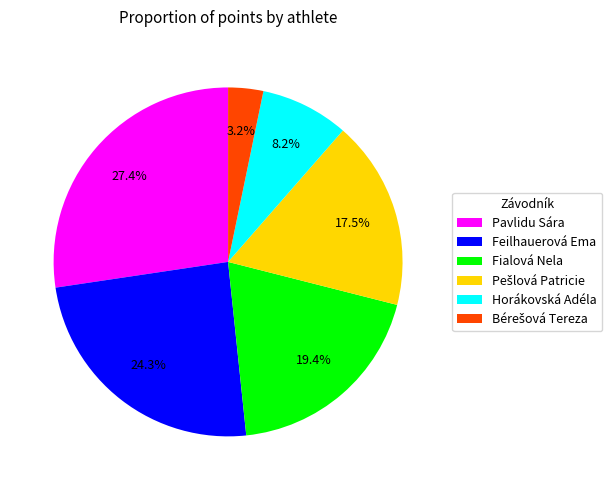

To the nearest percent, what percentage of the pie is Fialová Nela?

19%